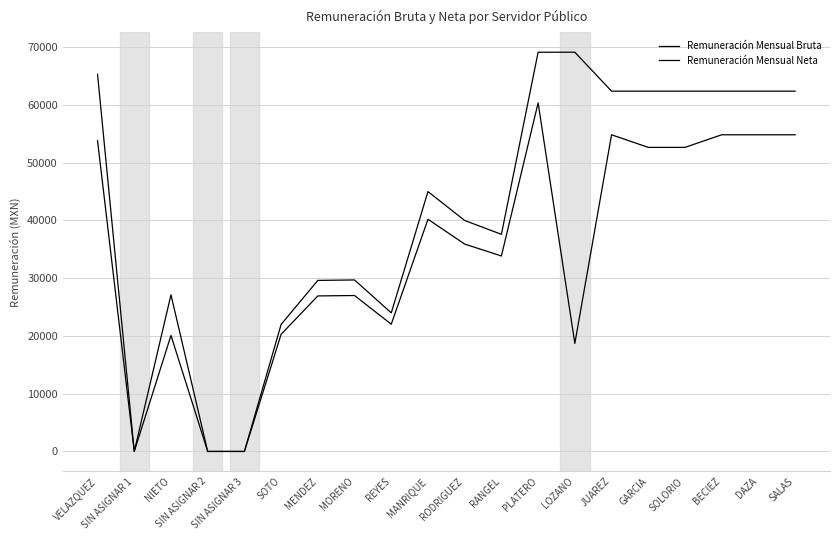

The value of Remuneración Mensual Neta at SALAS is 54846.6. True or false?

True